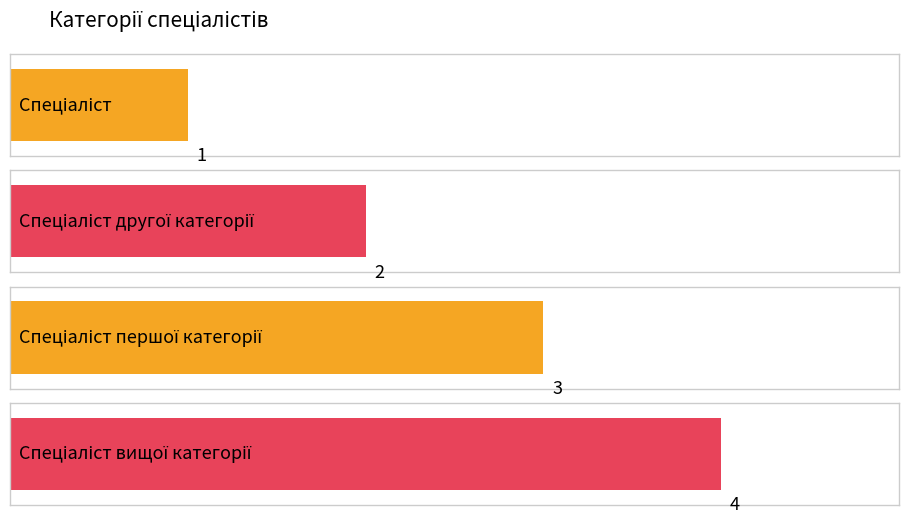

What is the ratio of the value at Спеціаліст першої категорії to the value at Спеціаліст?

3.0